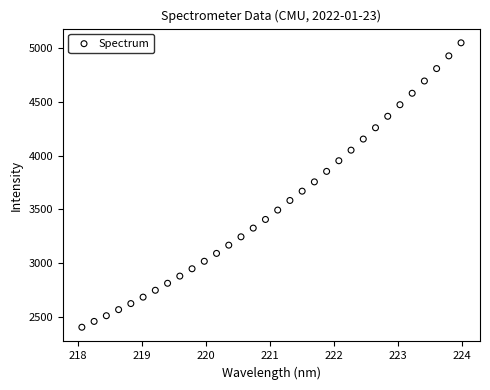

What is the range of X values (max minus min)?

5.9